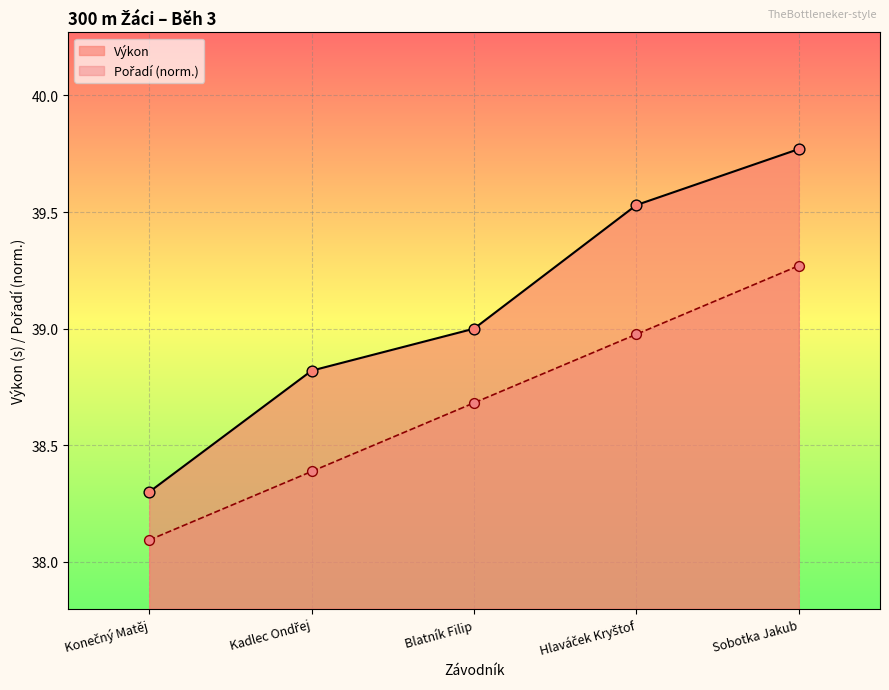

Is the value of Výkon at Konečný Matěj greater than the value of Pořadí at Sobotka Jakub?

No